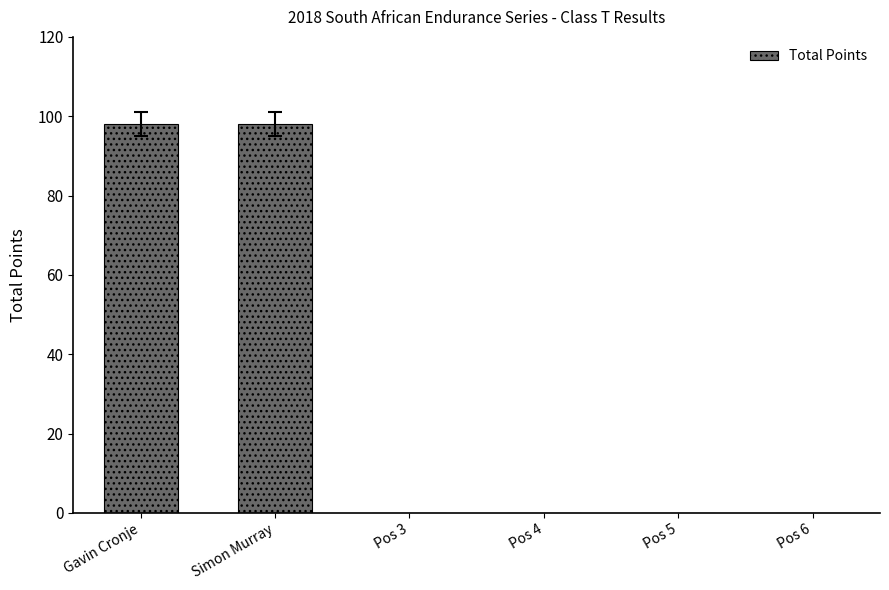

The value at Pos 4 is -39. True or false?

False